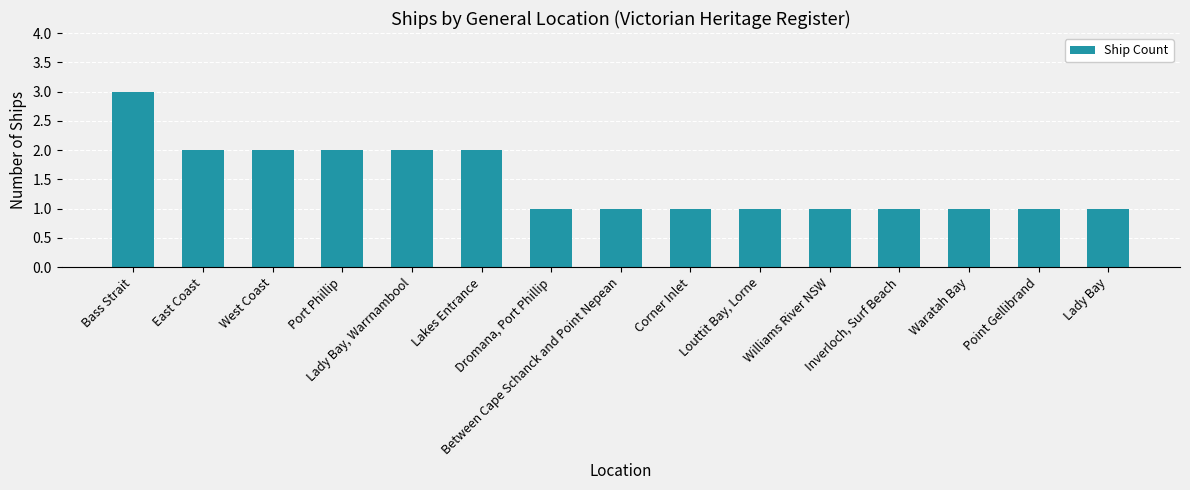

What is the value of the 15th bar from the left?

1